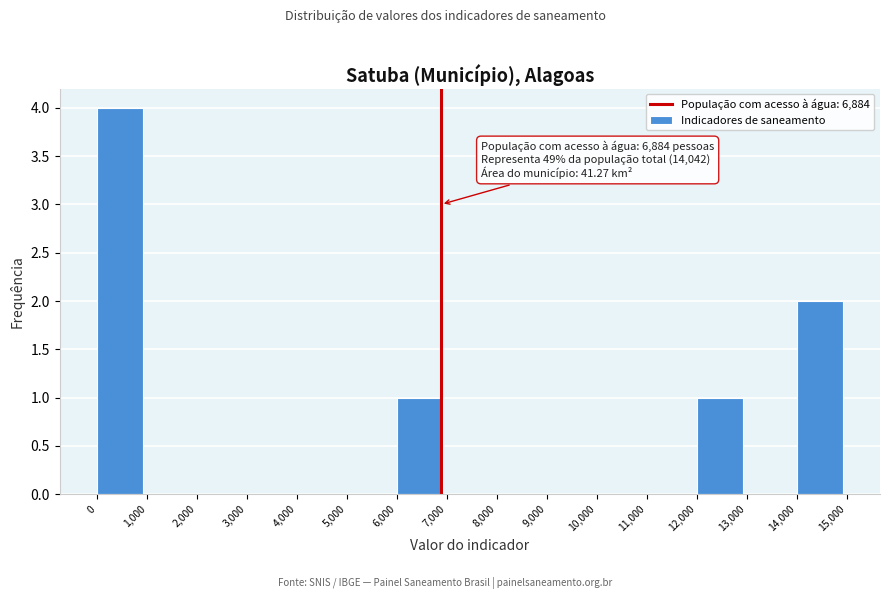

Over which range of the x-axis is the bar tallest?

0 to 1,000